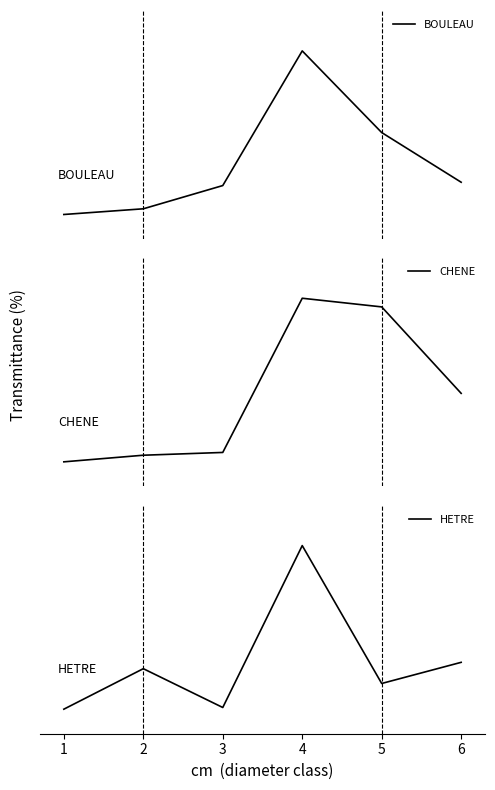

Between 1 and 5, which series saw the biggest shift?

CHENE